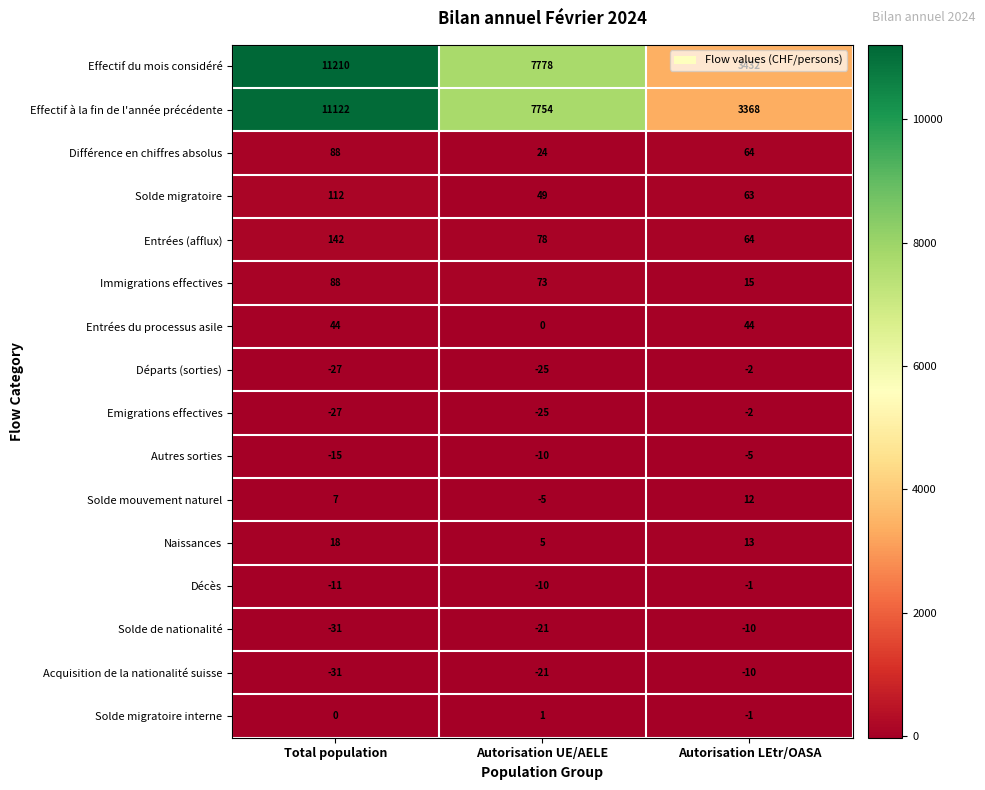

Which series has the largest total across all categories?

Effectif du mois considéré